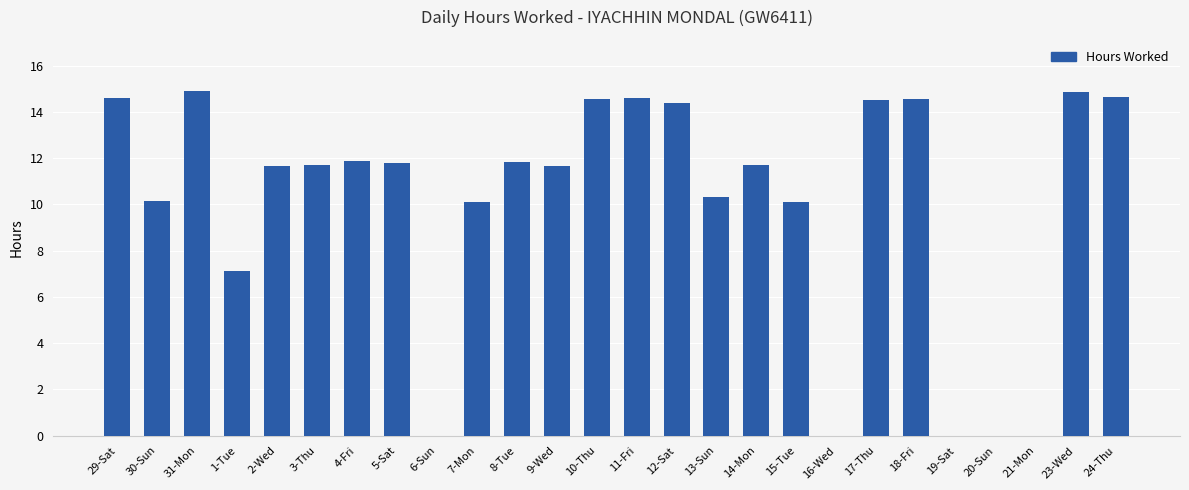

The chart shows a value of 23.7 at 18-Fri. True or false?

False